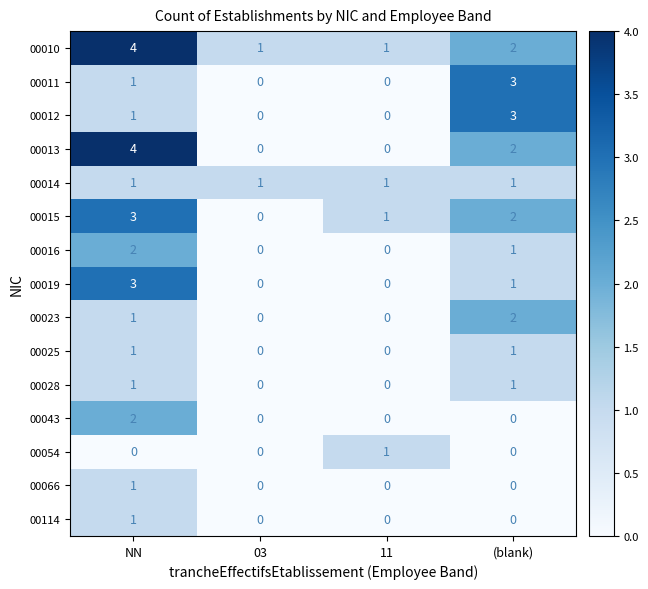

The value of 00010 at 11 is 2. True or false?

False